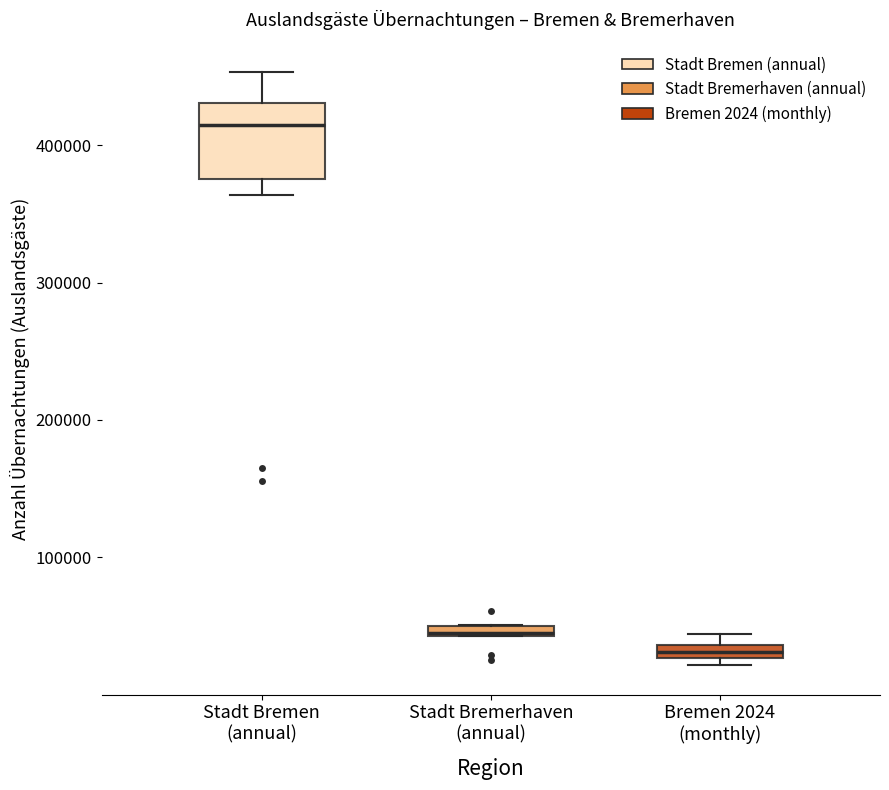

Which box has the highest median line?

Stadt Bremen (annual)